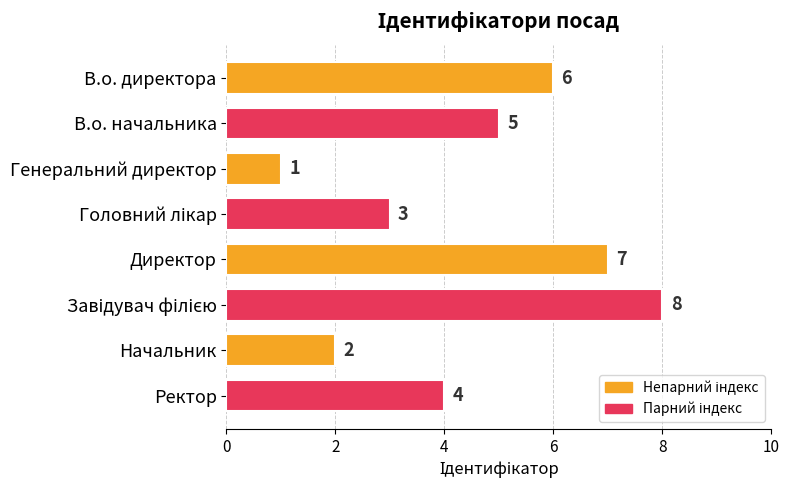

The chart shows a value of 8 at В.о. начальника. True or false?

False